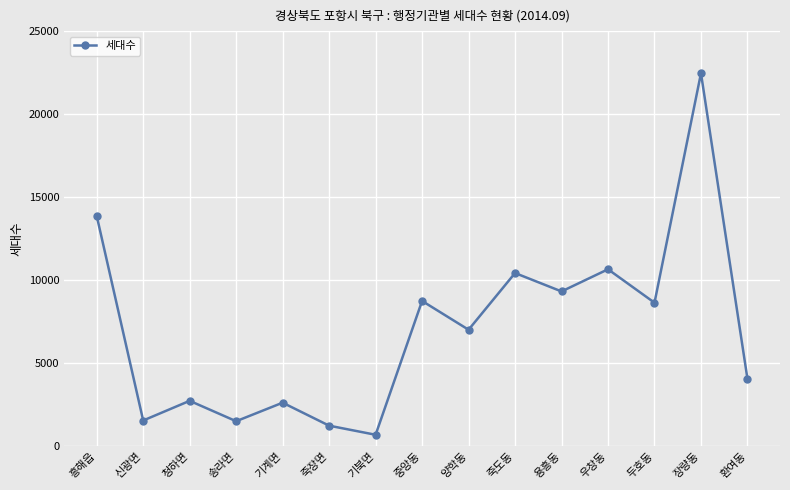

The chart shows a value of 5348 at 우창동. True or false?

False